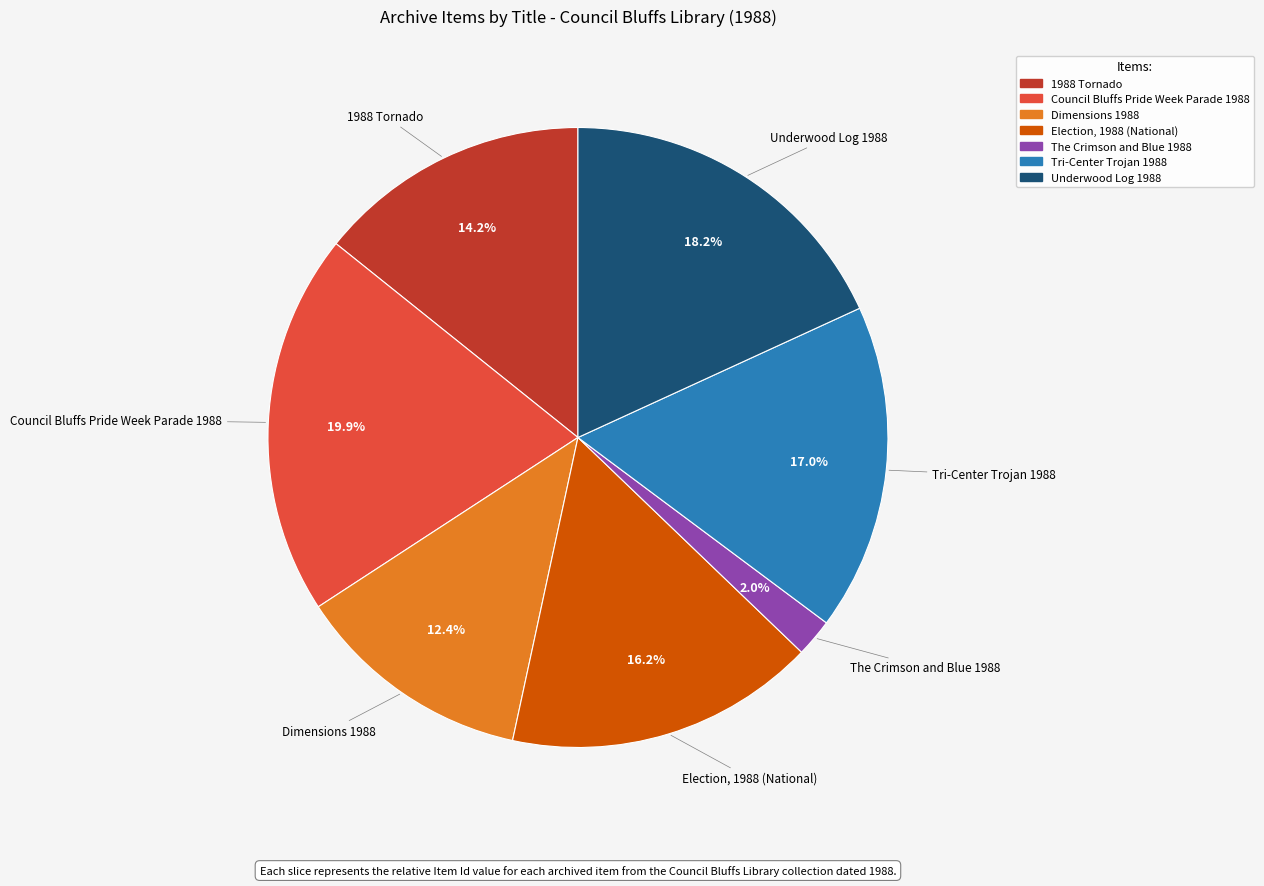

What percentage is NOT represented by The Crimson and Blue 1988?

98.0%